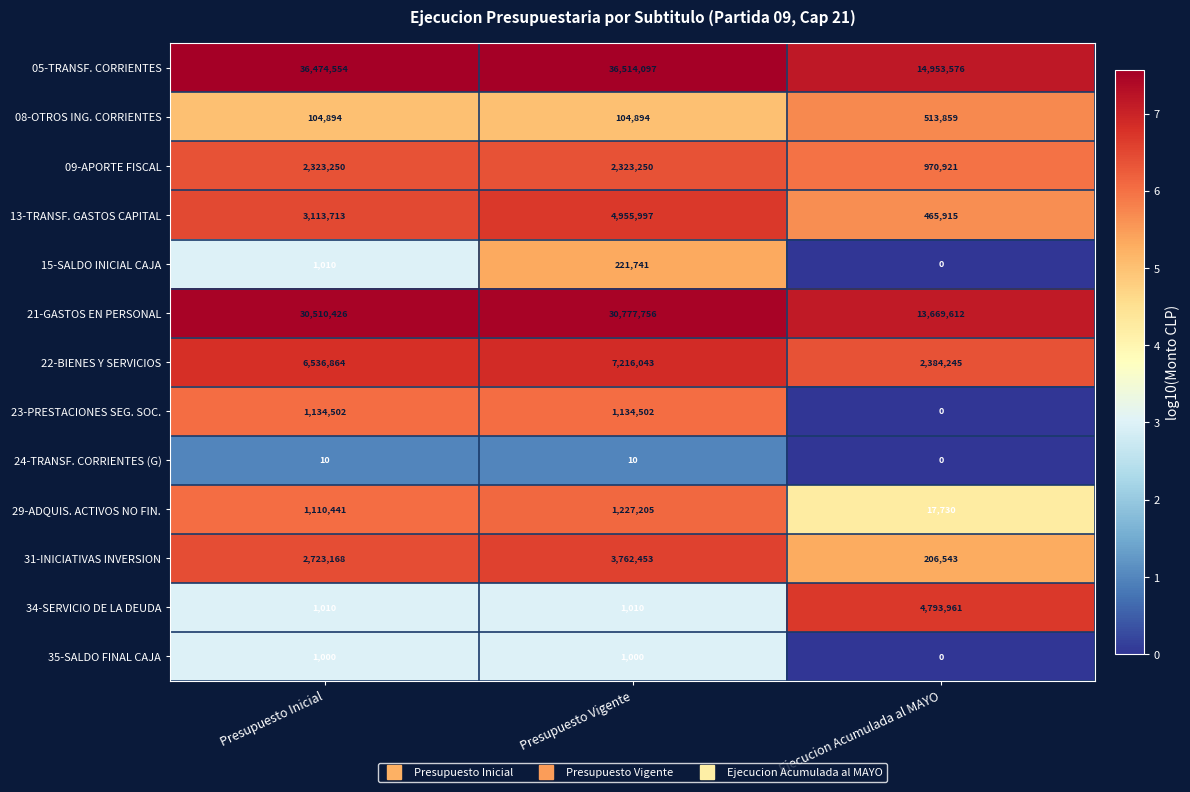

List the series in order of their peak value, highest first.

05-TRANSF. CORRIENTES, 21-GASTOS EN PERSONAL, 22-BIENES Y SERVICIOS, 13-TRANSF. GASTOS CAPITAL, 34-SERVICIO DE LA DEUDA, 31-INICIATIVAS INVERSION, 09-APORTE FISCAL, 29-ADQUIS. ACTIVOS NO FIN., 23-PRESTACIONES SEG. SOC., 08-OTROS ING. CORRIENTES, 15-SALDO INICIAL CAJA, 35-SALDO FINAL CAJA, 24-TRANSF. CORRIENTES (G)